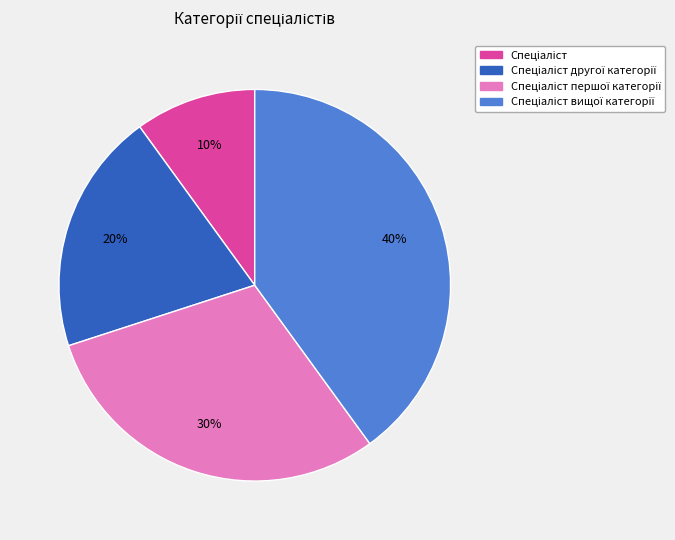

To the nearest percent, what is the difference between the largest and smallest slice percentages?

30%